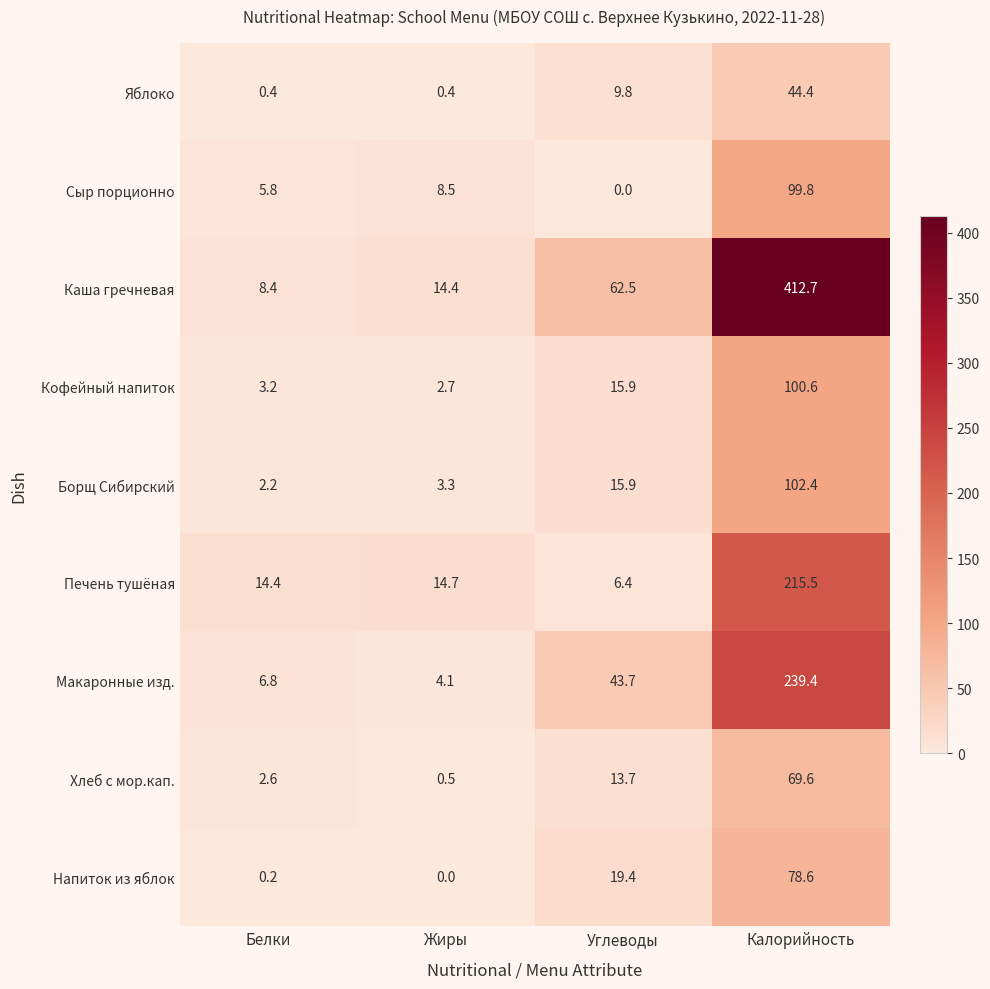

Count the number of data series in this chart.

9